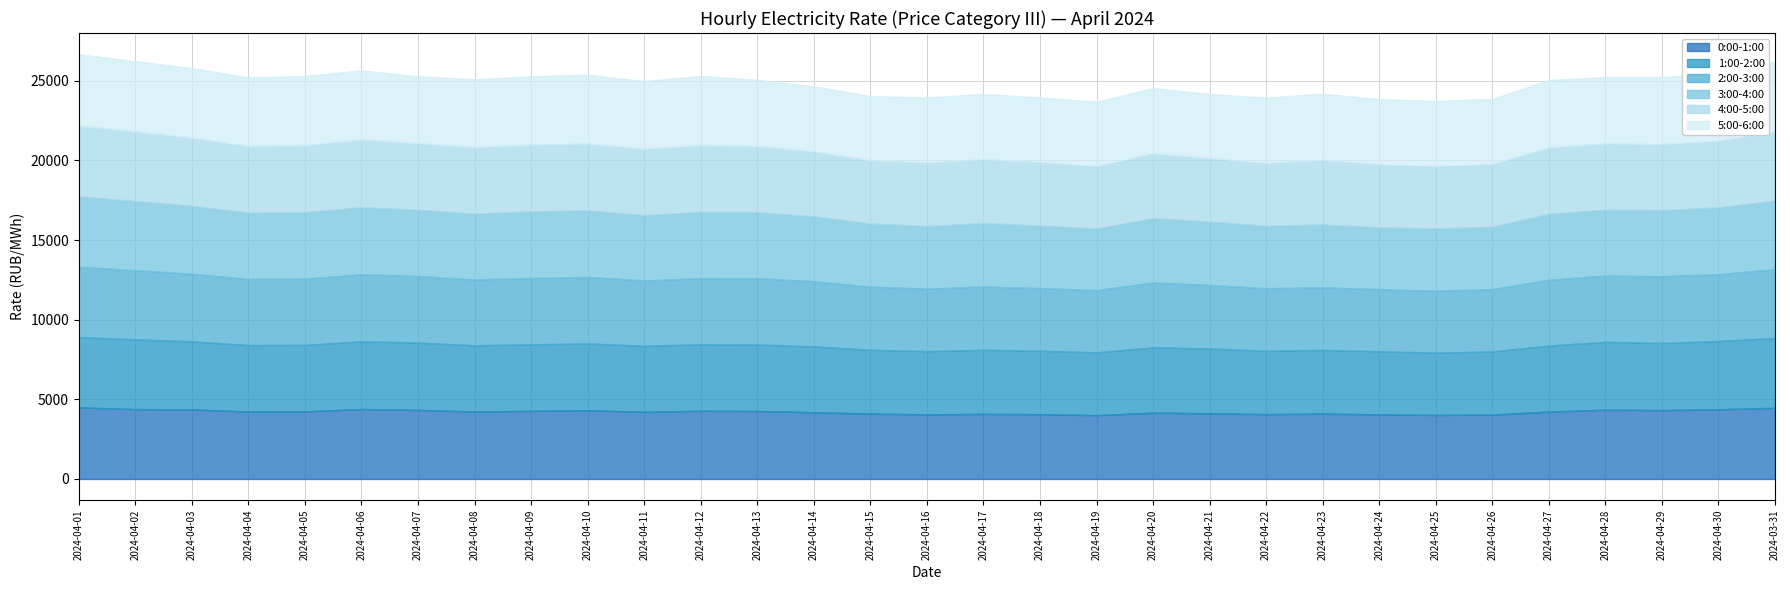

Which series has the widest spread of values?

3:00-4:00